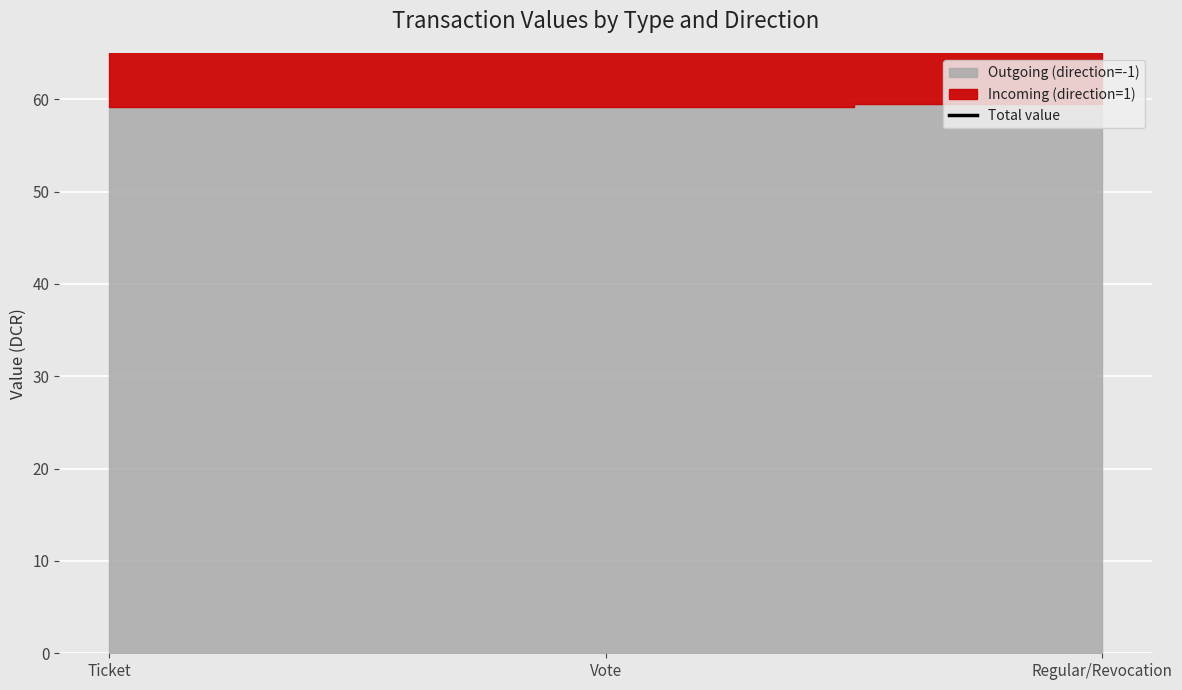

List the labels in order of value, smallest first.

Vote, Ticket, Regular/Revocation